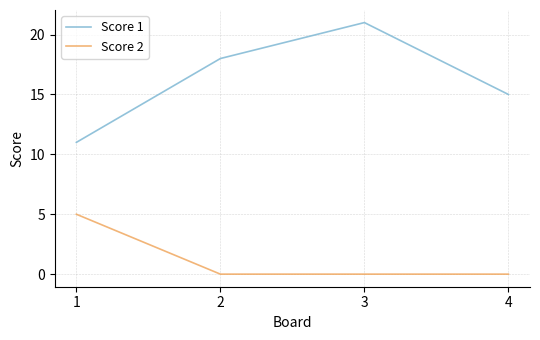

At how many categories does at least one series exceed 19?

1